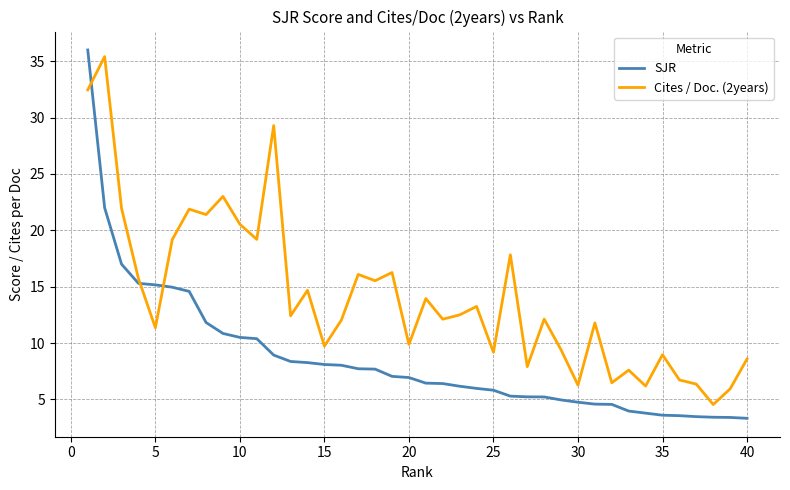

List the series in order of their overall mean, lowest first.

SJR, Cites / Doc. (2years)